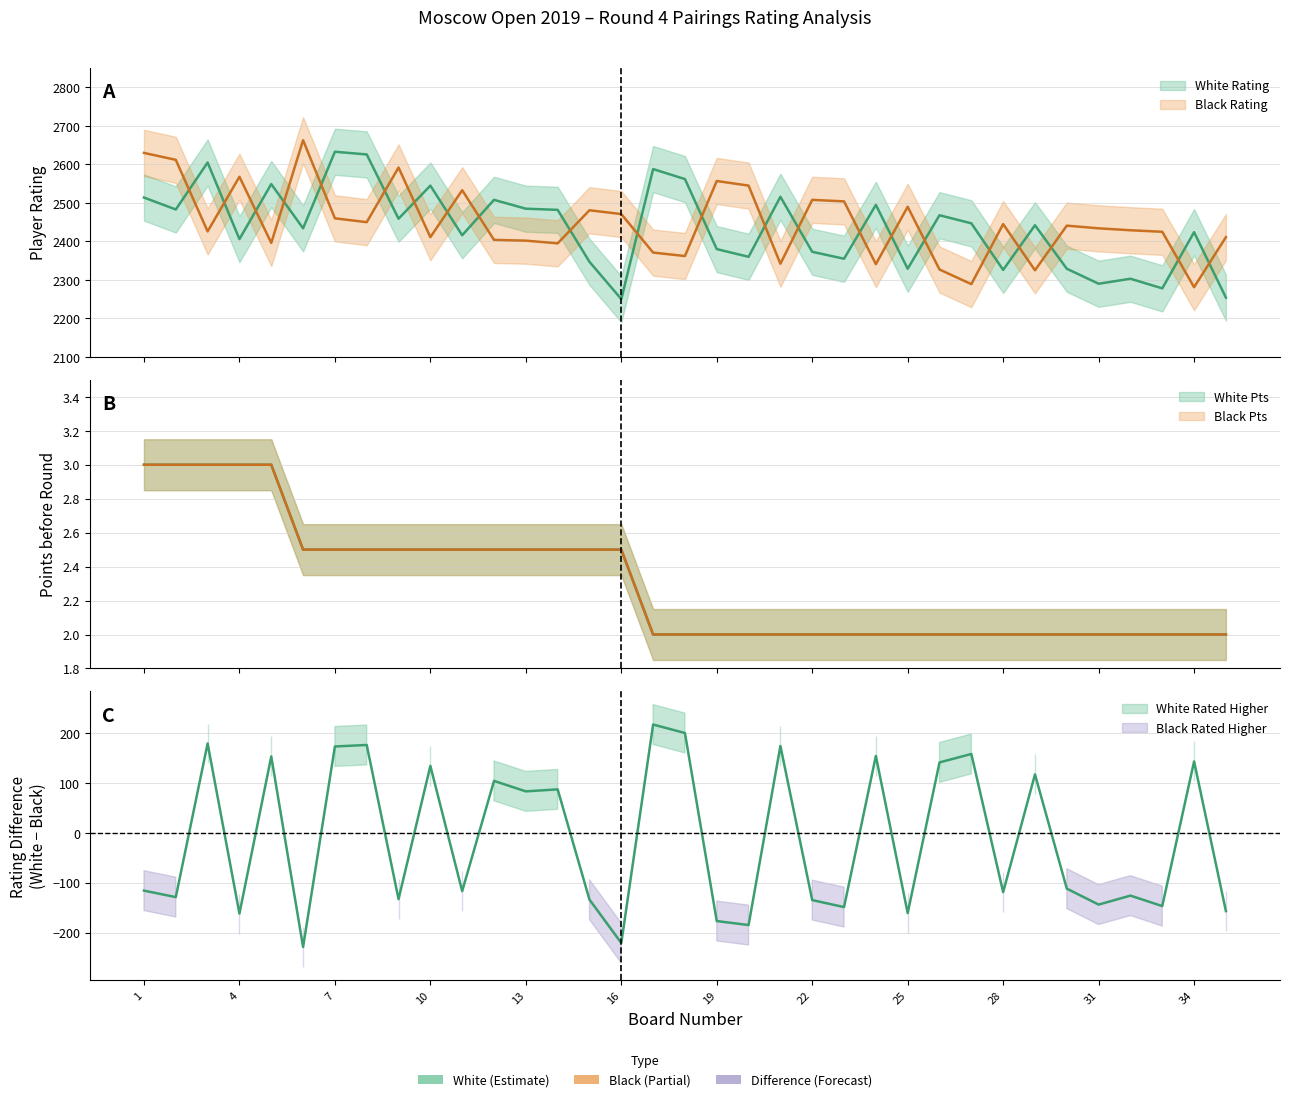

Where do Black Rating and White Rating first cross each other?

2 and 3